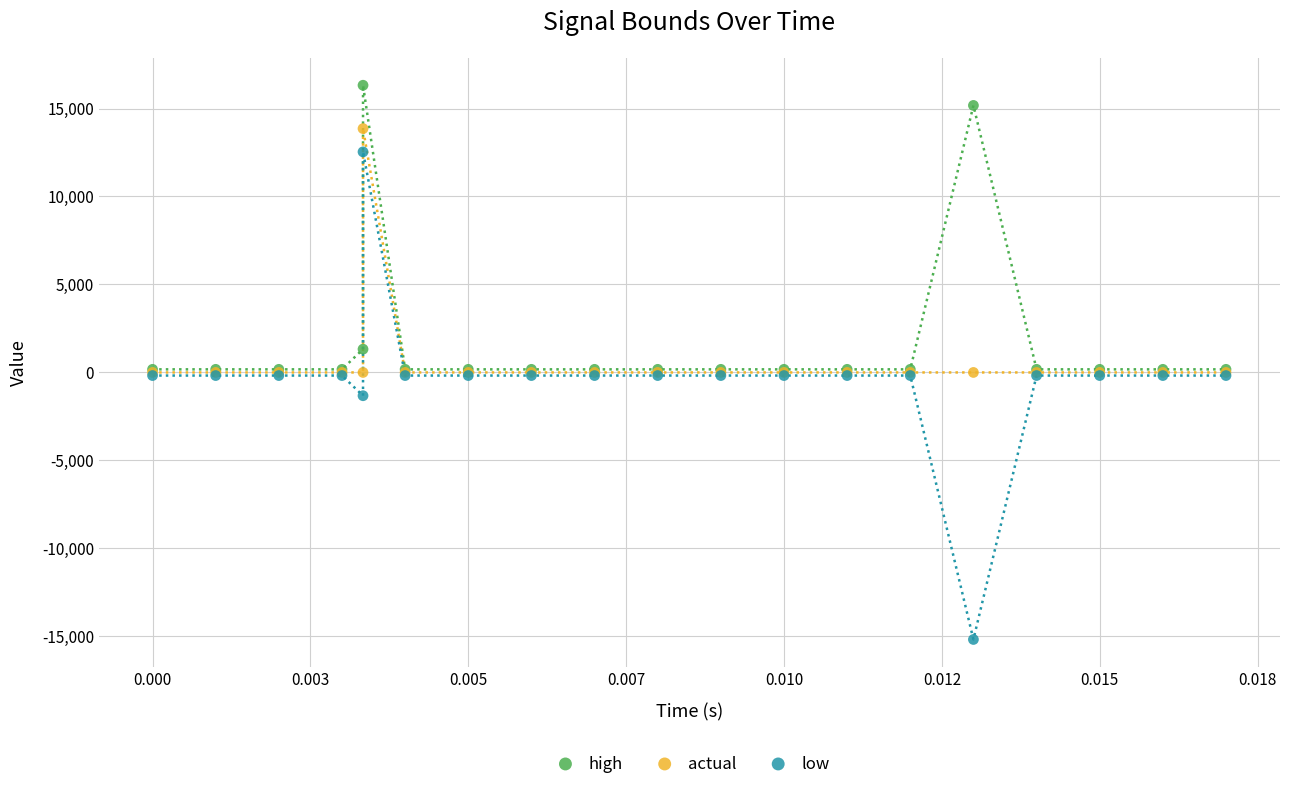

In the high series, what Y value is closest to 8248?

1322.7